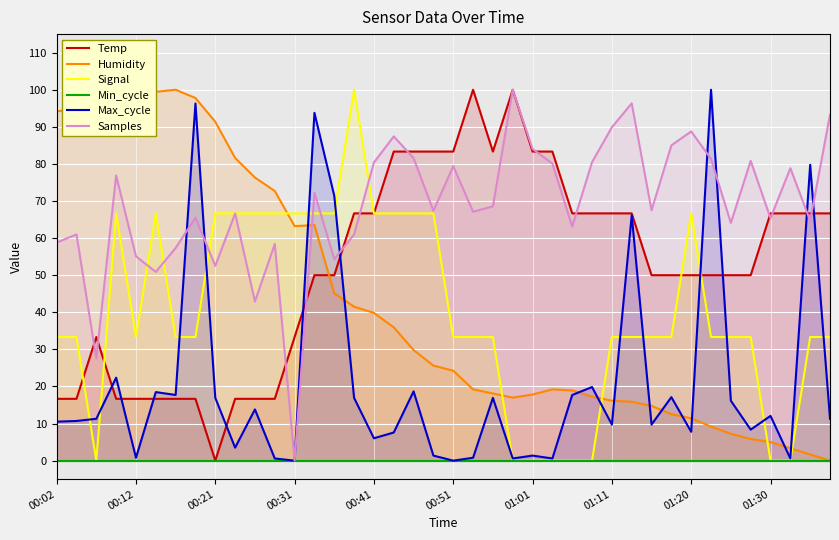

What is the maximum value for Samples?

100.0